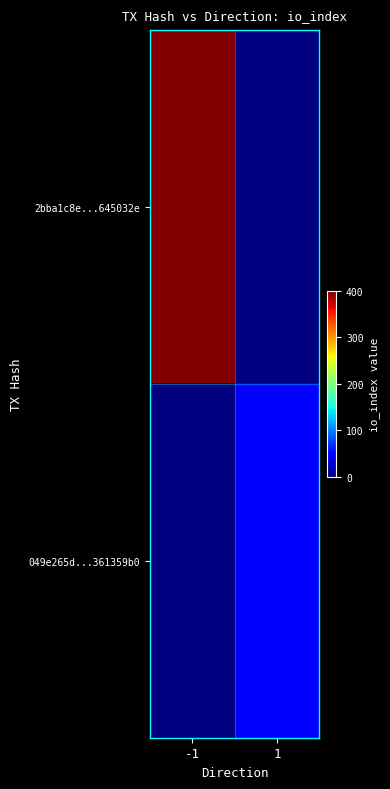

List the labels in order of 2bba1c8e...645032e value, largest first.

-1, 1